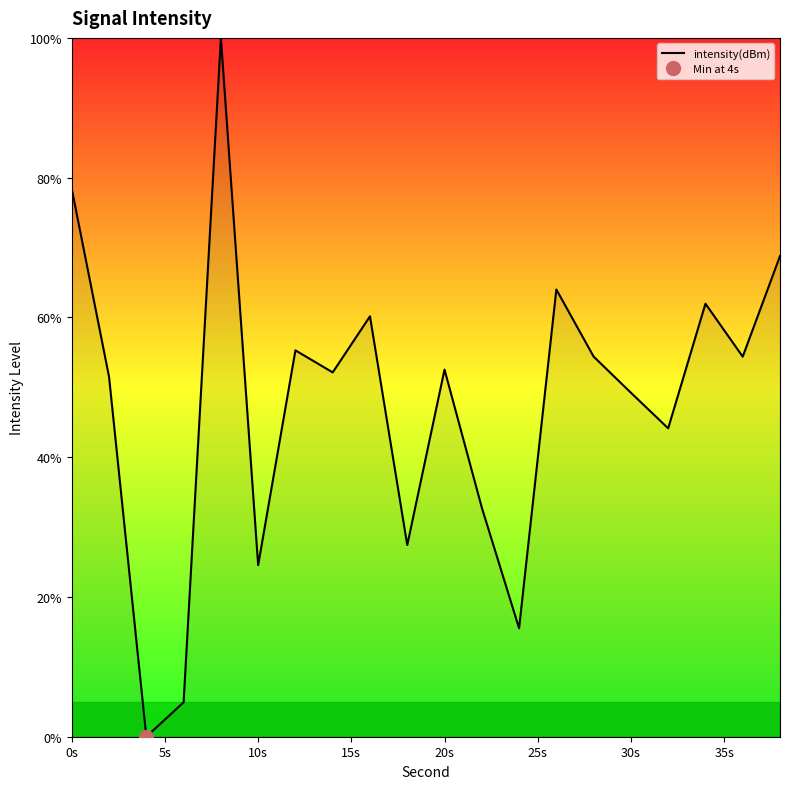

True or false: intensity(dBm) has a value of 78.4 at 0s.

True